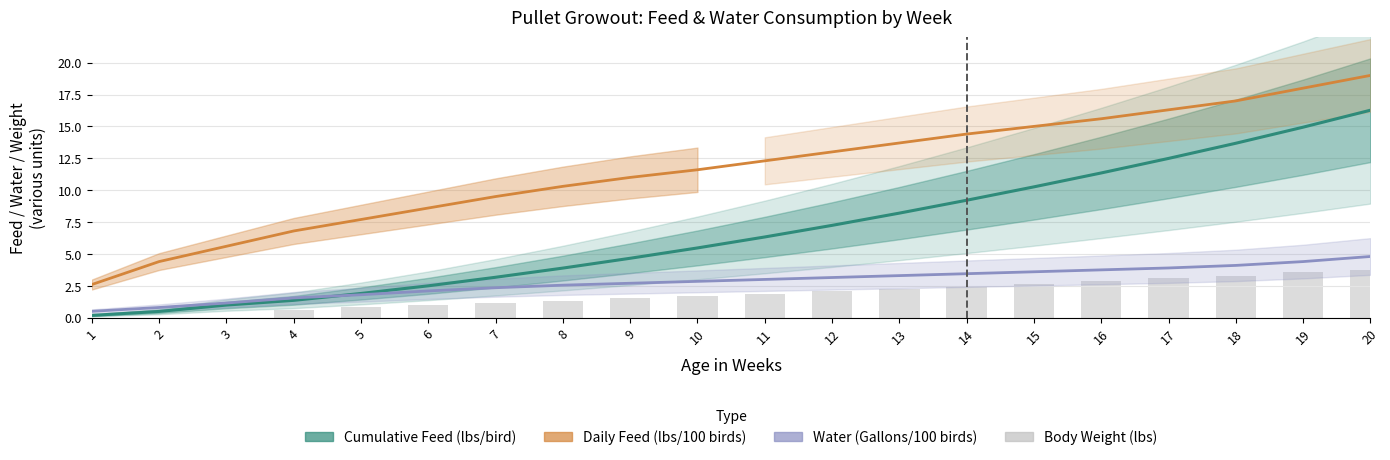

How many distinct data groups are displayed?

4